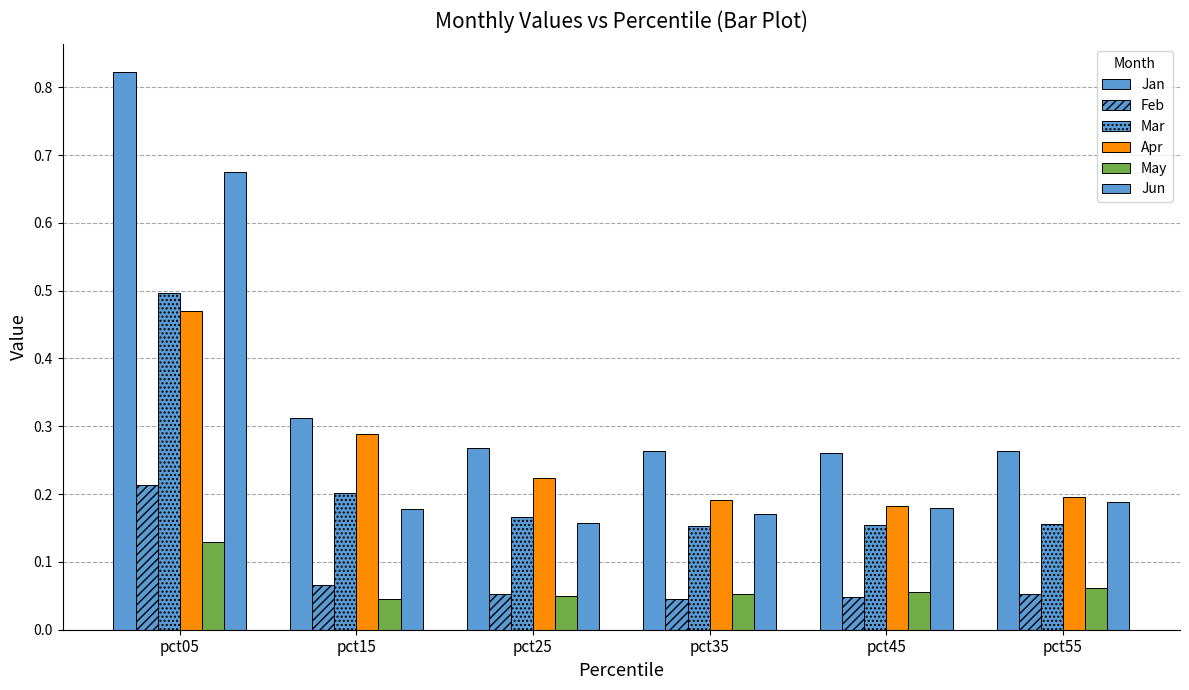

How many bars are there in total?

36